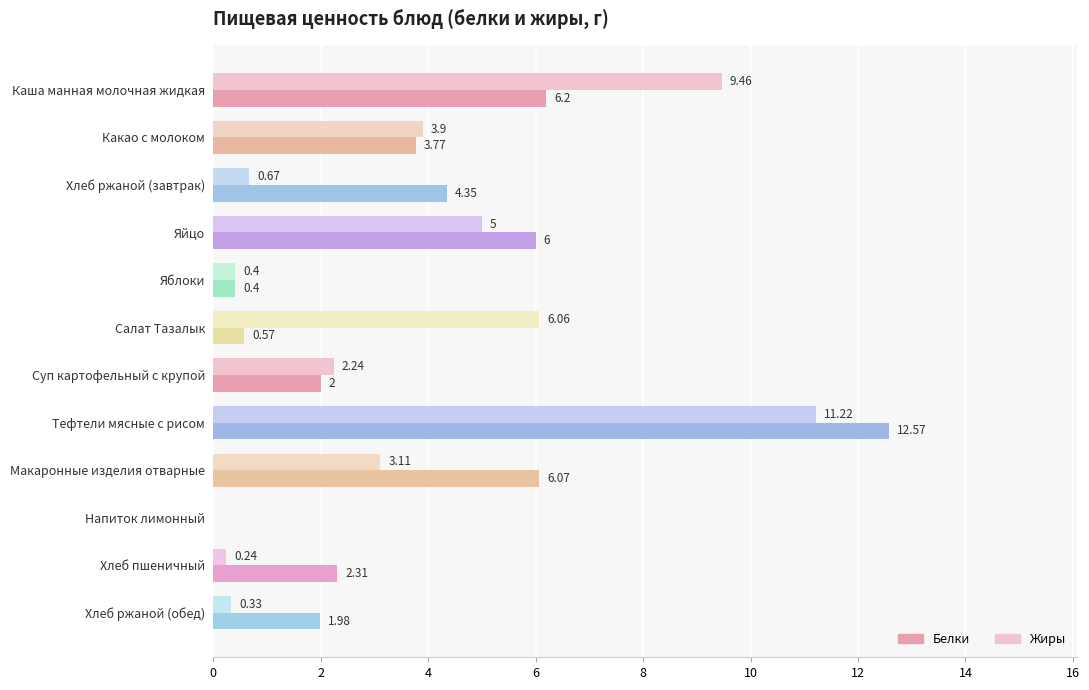

At which category does the chart reach its peak across all series?

Тефтели мясные с рисом